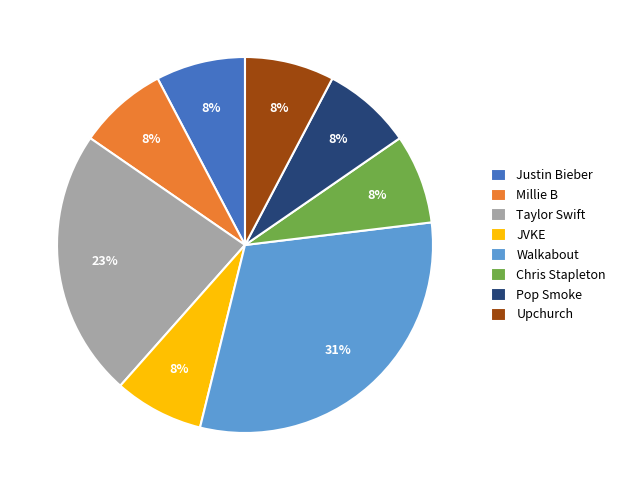

Do Upchurch and Chris Stapleton together represent more than half of the pie?

No